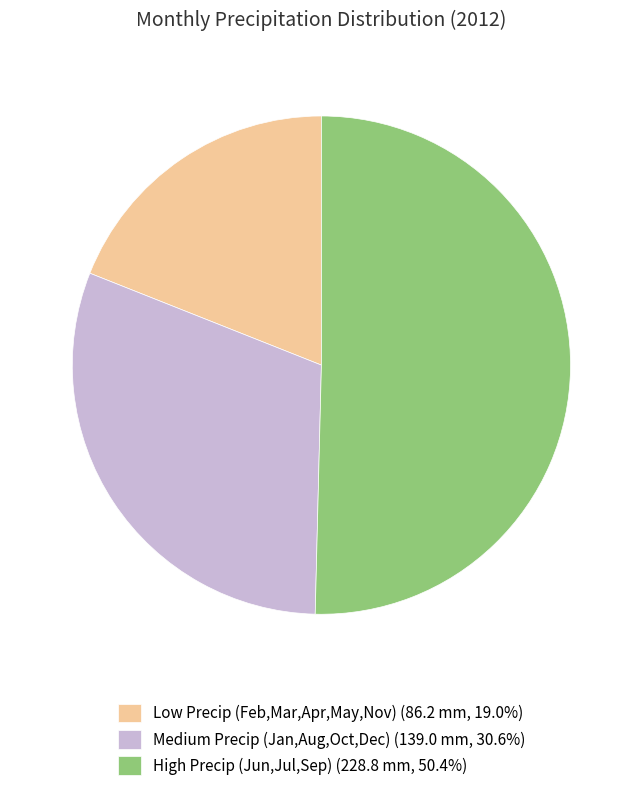

Is there a majority slice in this chart?

Yes